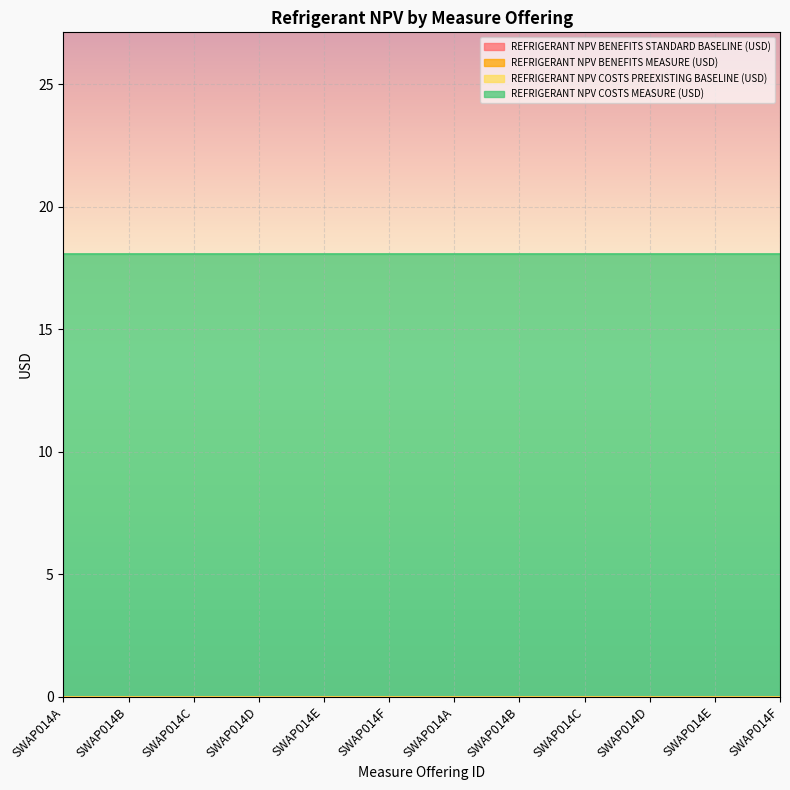

The value of REFRIGERANT NPV COSTS MEASURE (USD) at SWAP014F is 18.1. True or false?

True